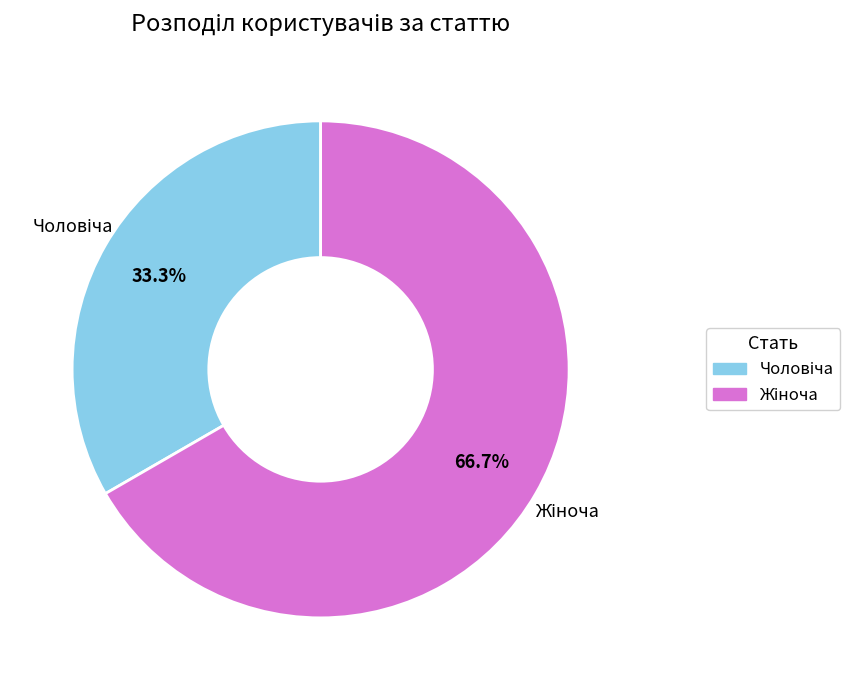

Does any single category account for the majority?

Yes